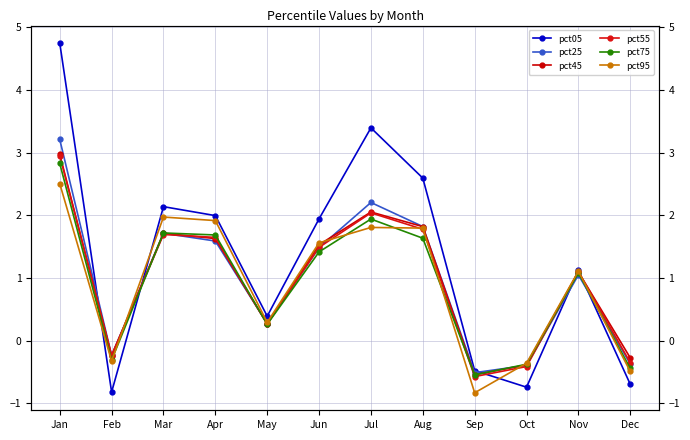

In pct55, how many points are higher than both neighbors (excluding endpoints)?

3